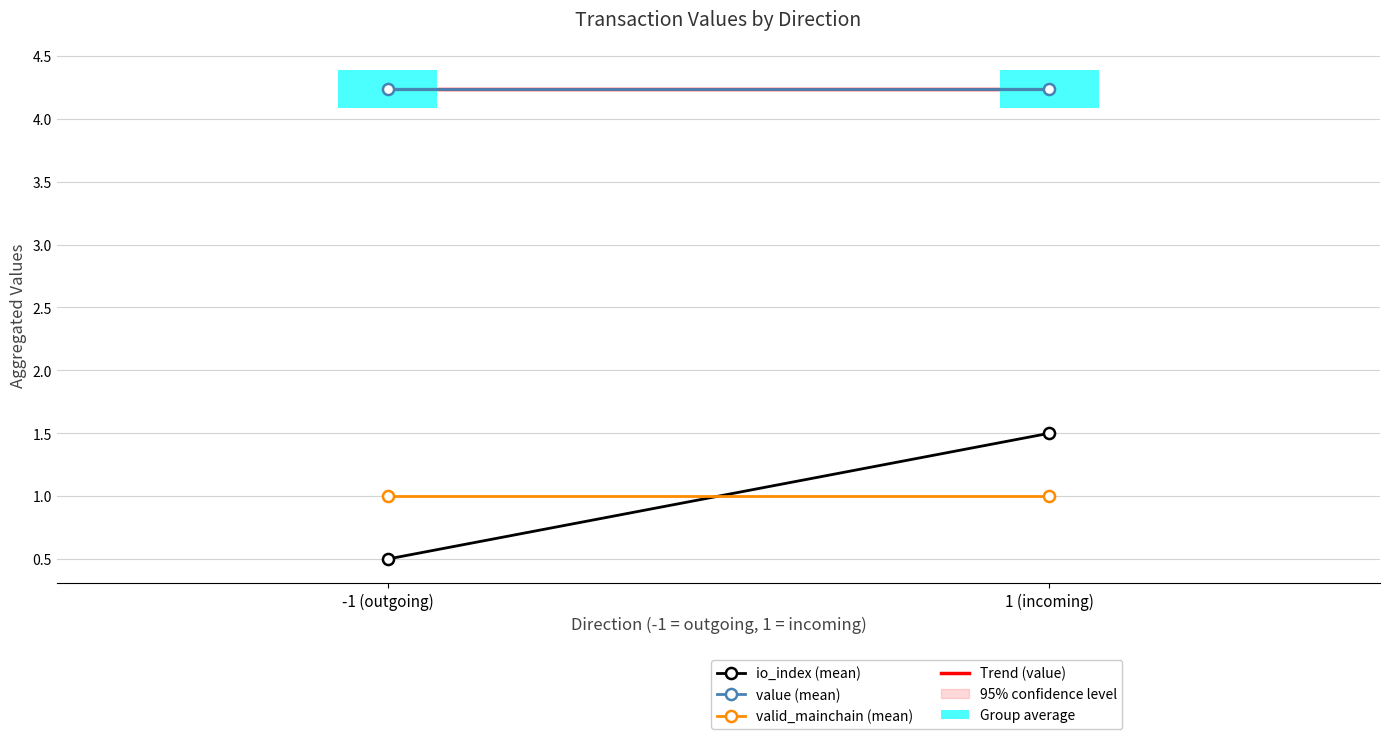

Reading right to left, what are all the values shown in this chart?

io_index (mean): 1 (incoming)=1.5	-1 (outgoing)=0.5
value (mean): 1 (incoming)=4.2	-1 (outgoing)=4.2
valid_mainchain (mean): 1 (incoming)=1.0	-1 (outgoing)=1.0
Trend (value): 1 (incoming)=4.2	-1 (outgoing)=4.2